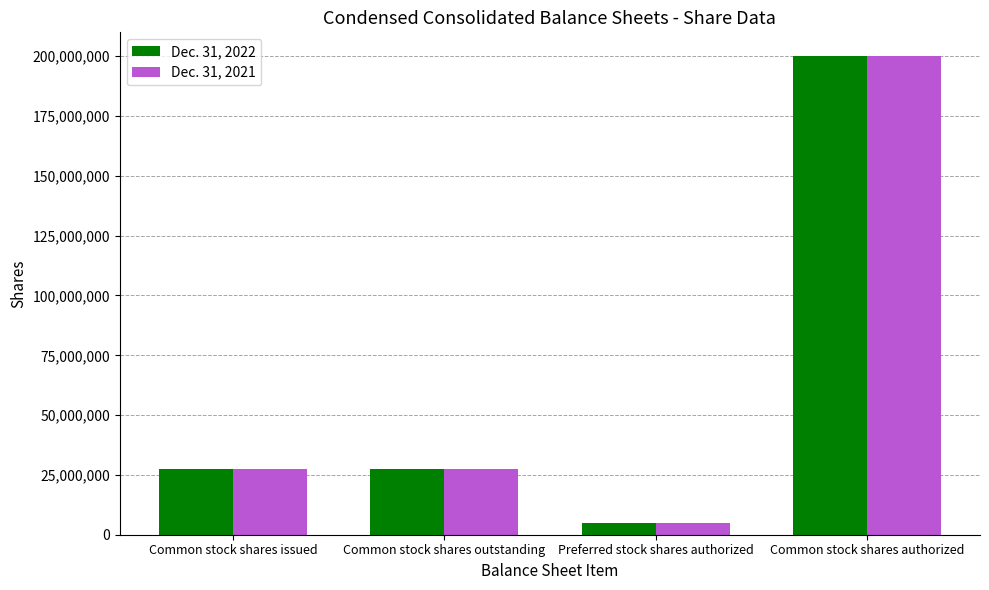

The value of Dec. 31, 2021 at Common stock shares issued is 27468950. True or false?

True